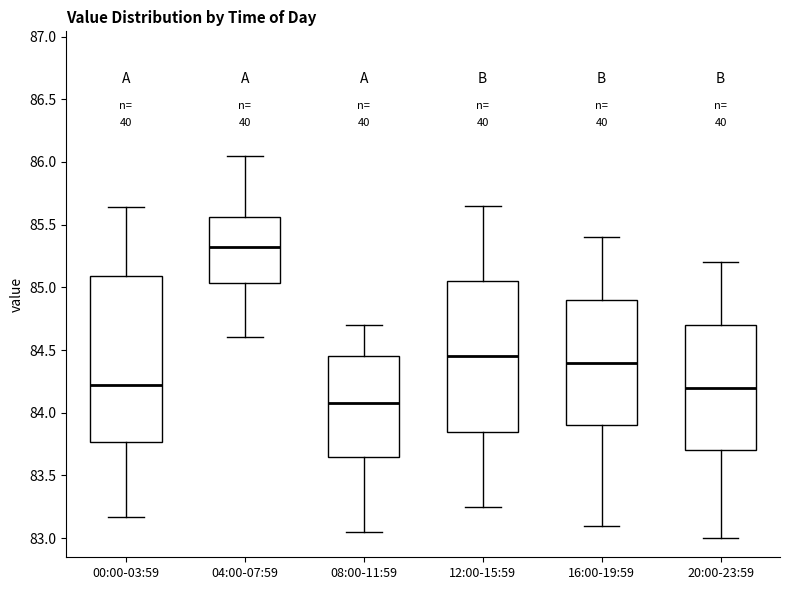

Where is the lower edge of the box for 00:00-03:59 on the y-axis? The values are not printed on the chart, so give them approximately, as read against the axis.

83.75